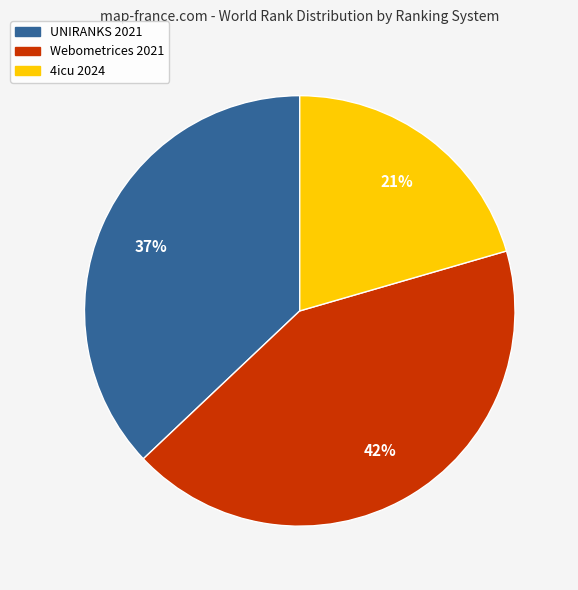

What is the smallest slice in the pie chart?

4icu 2024